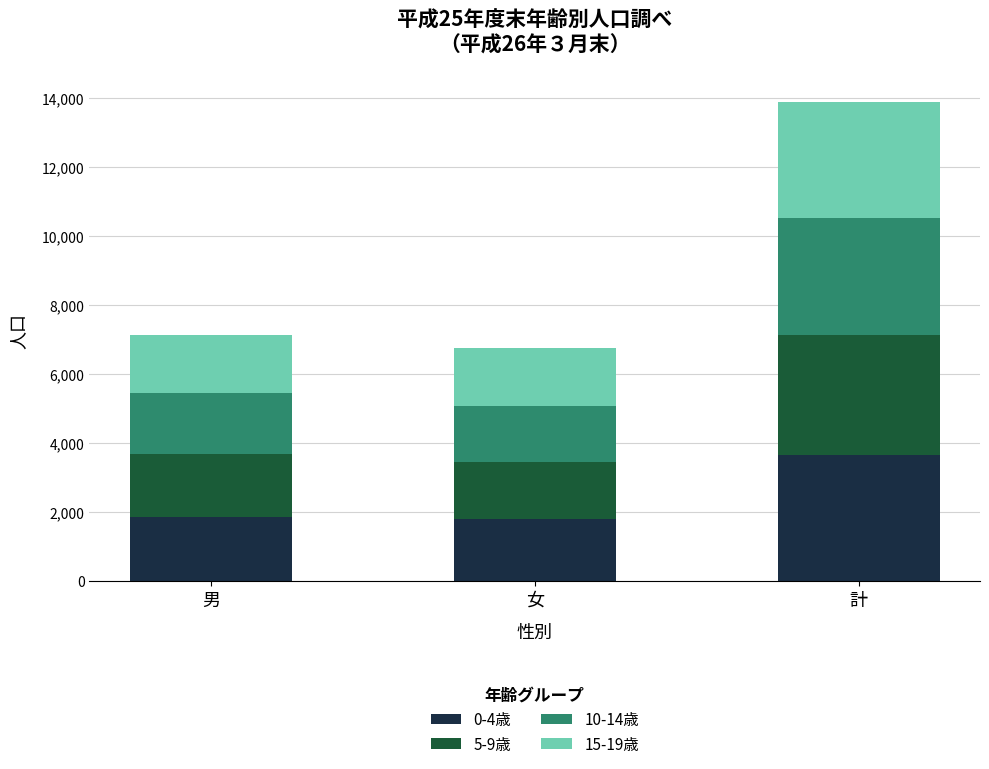

What is the total value across all series at 男?

7121